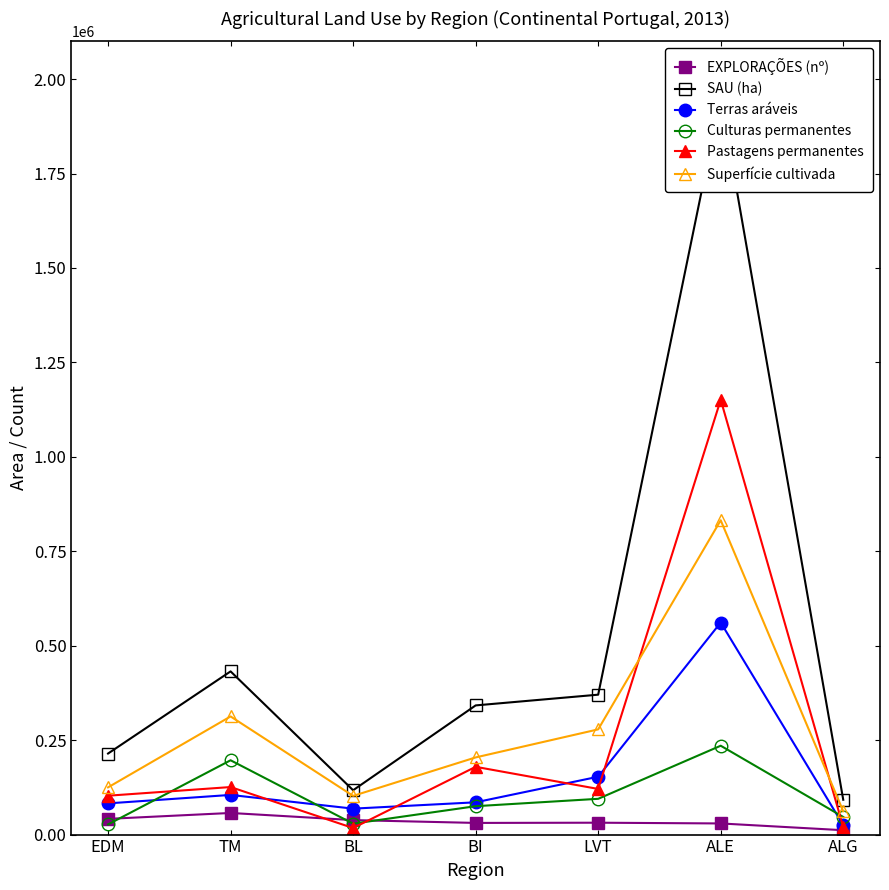

What is the approximate value of Pastagens permanentes at EDM, to the nearest 10?

102920